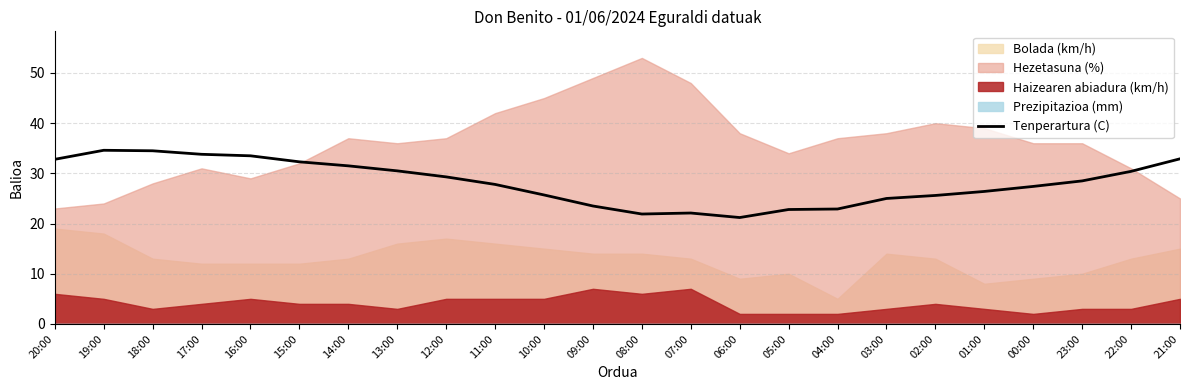

Where does the data first go above 28?

20:00